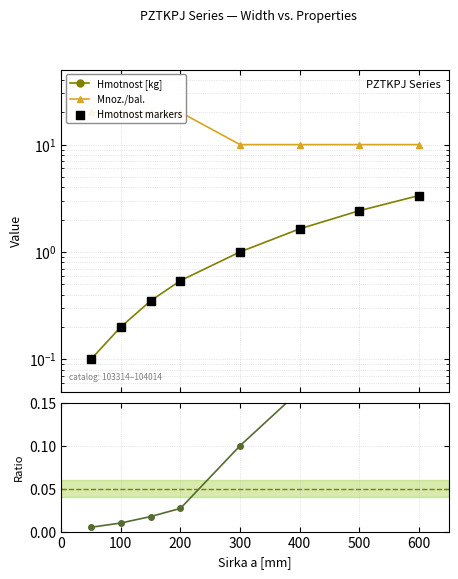

Which series has the largest total across all categories?

Mnoz./bal.